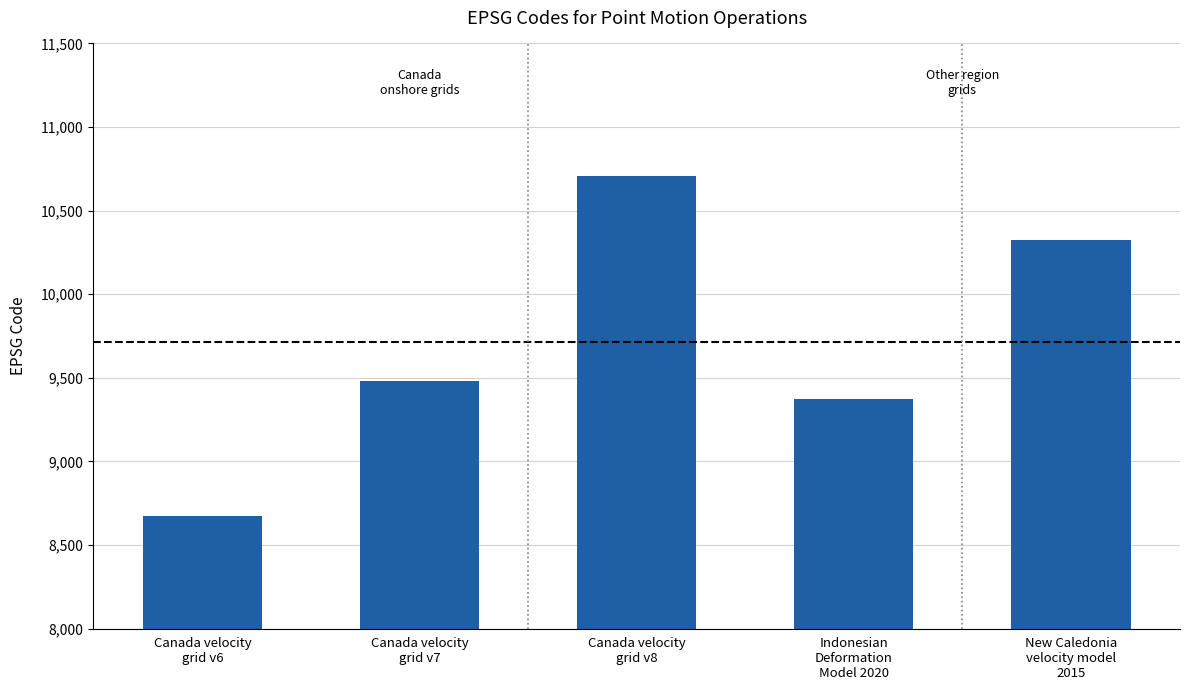

What is the ratio of the value at Canada velocity
grid v6 to the value at Indonesian
Deformation
Model 2020?

0.9